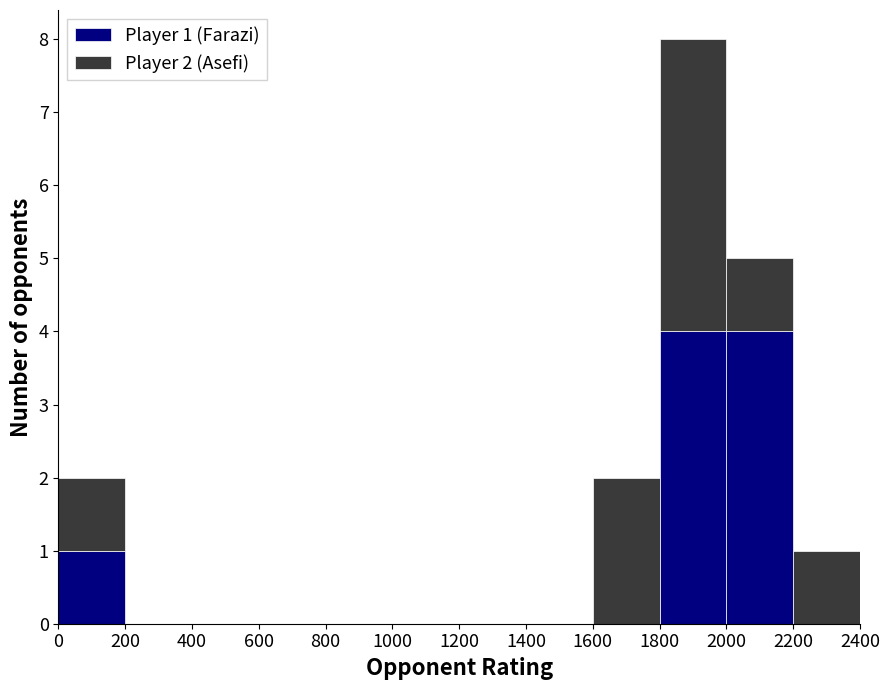

Which range on the x-axis has the tallest stacked bar (by total height)?

1800 to 2000